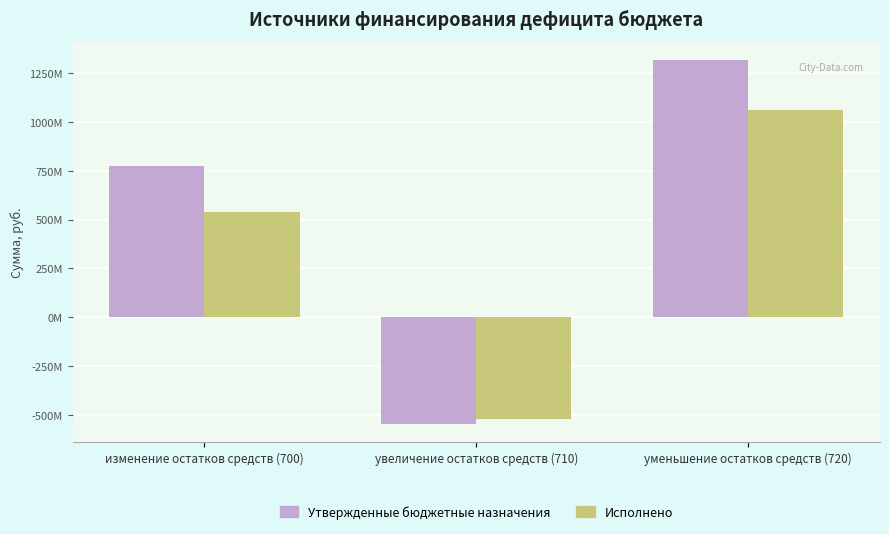

At which label does Исполнено first exceed 538830234?

изменение остатков средств (700)